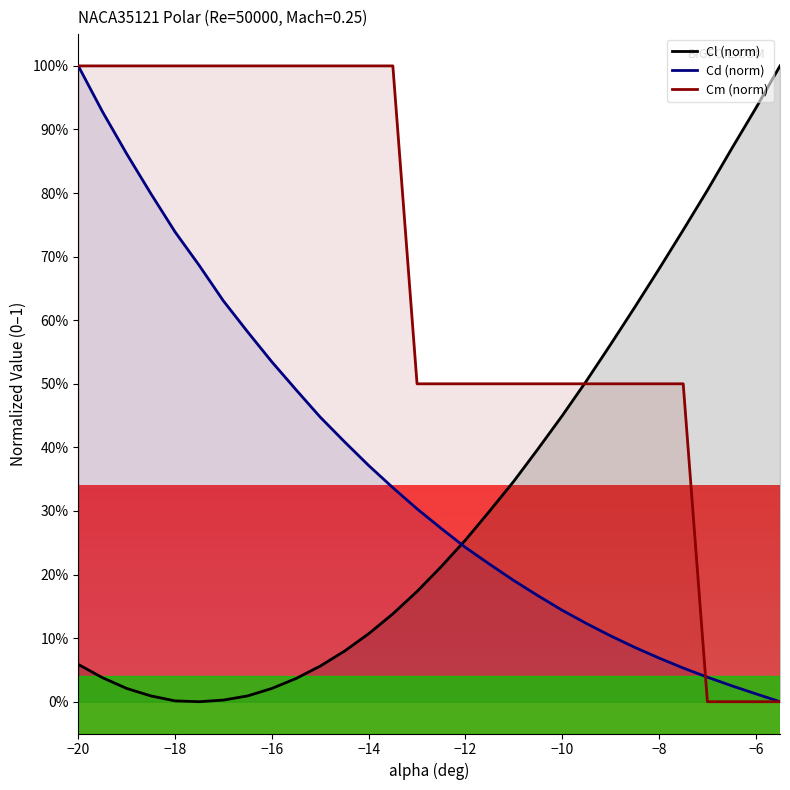

Which category has the highest value in the Cd (norm) series?

−20